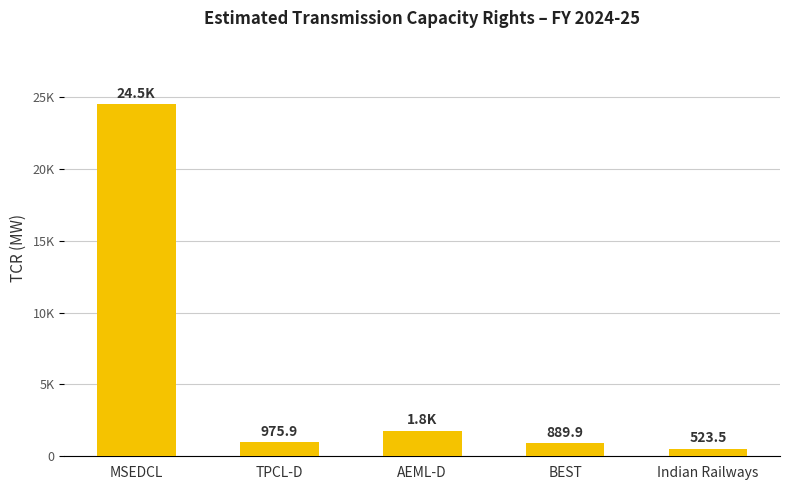

What is the change in value from TPCL-D to BEST?

-86.0